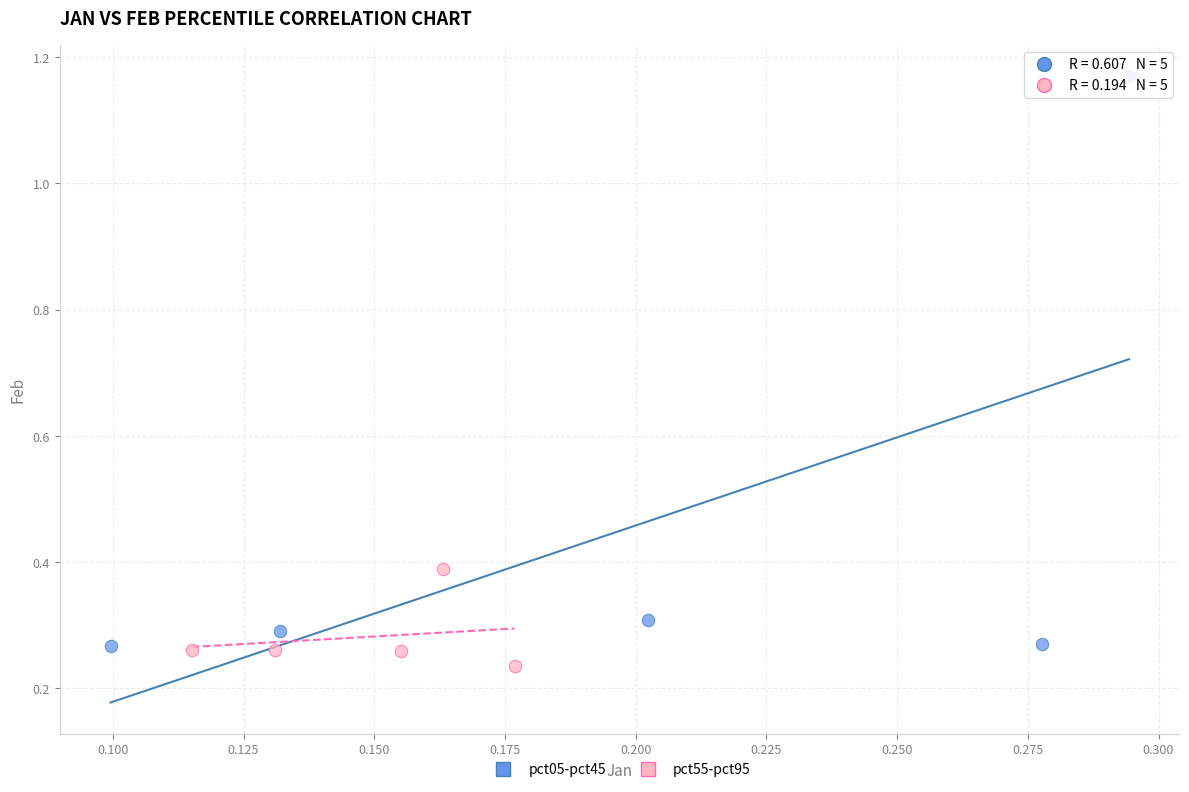

Which series contains the lowest Y value?

pct55-pct95